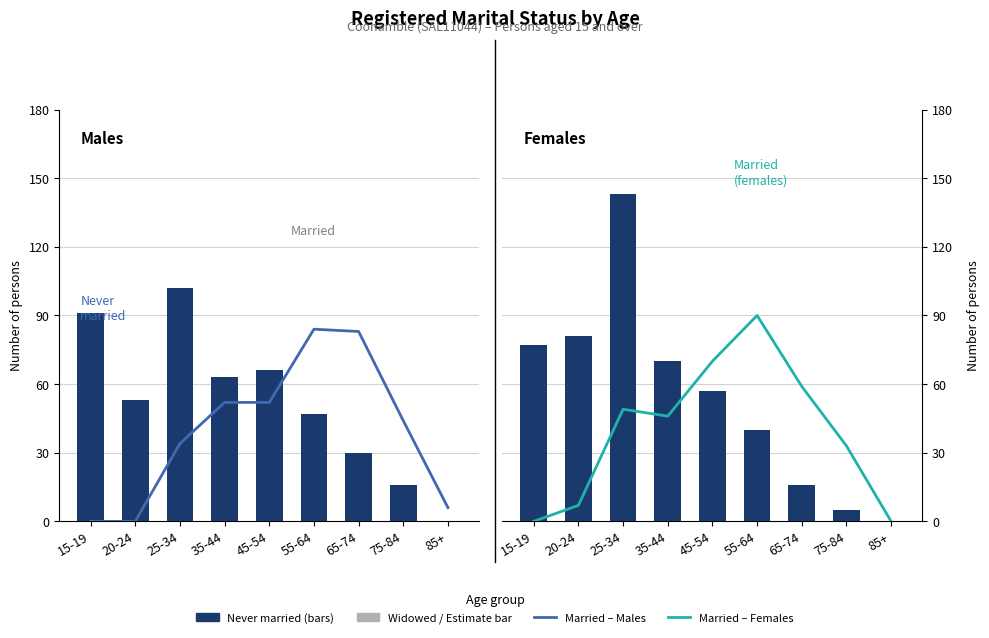

What is the average value of the Never married series?

54